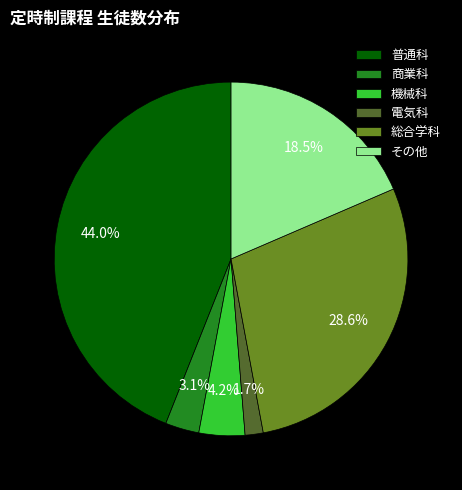

What percentage is the 商業科 slice, to the nearest percent?

3%